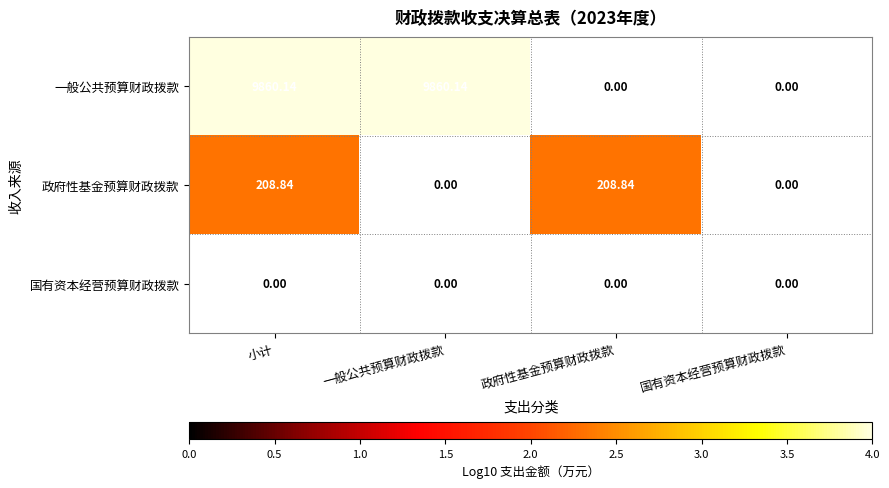

Which category has the highest value in the 政府性基金预算财政拨款 series?

小计